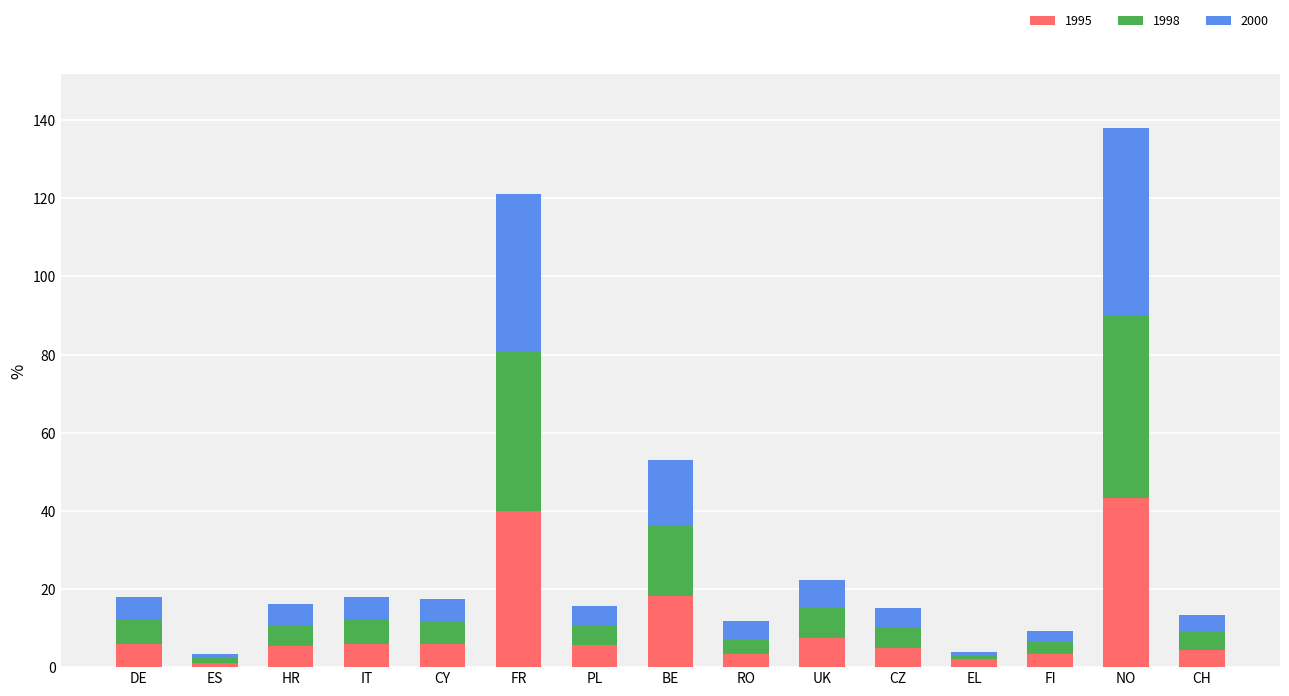

Where is 1995 nearest to the value 22?

BE